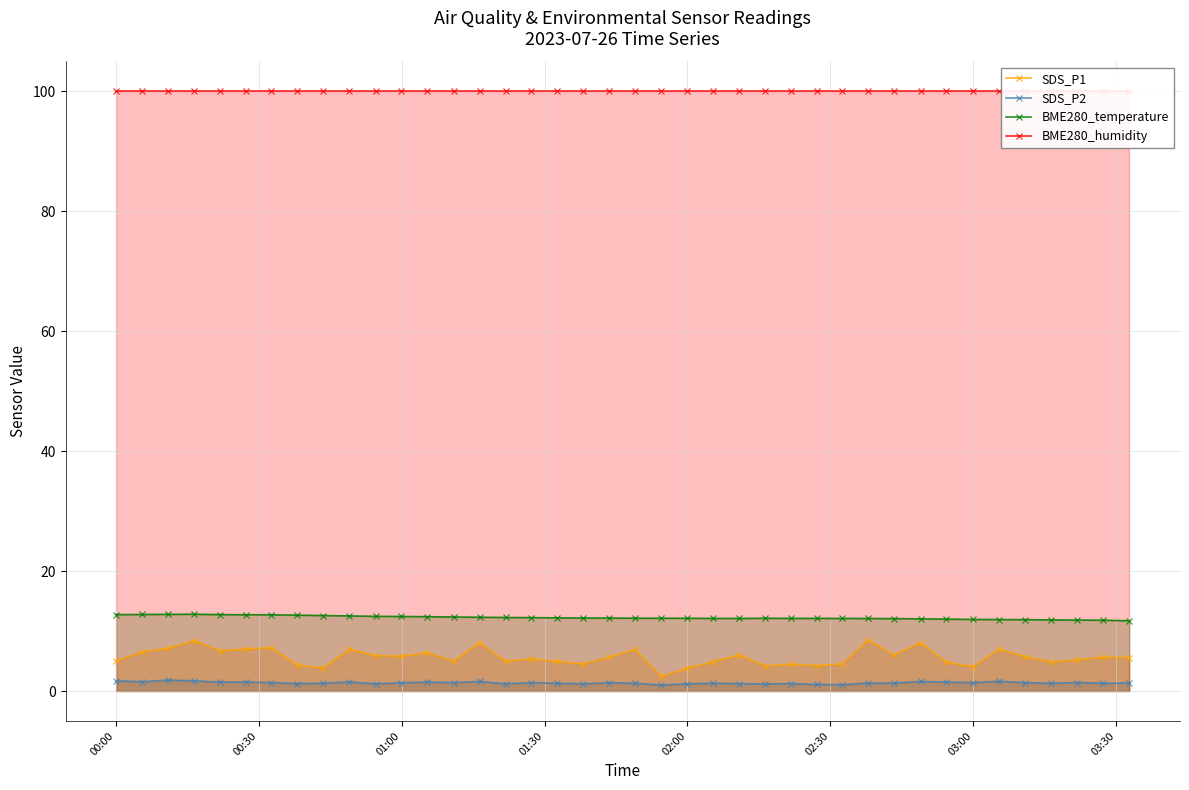

True or false: SDS_P2 has more than 1 interior local peaks.

True